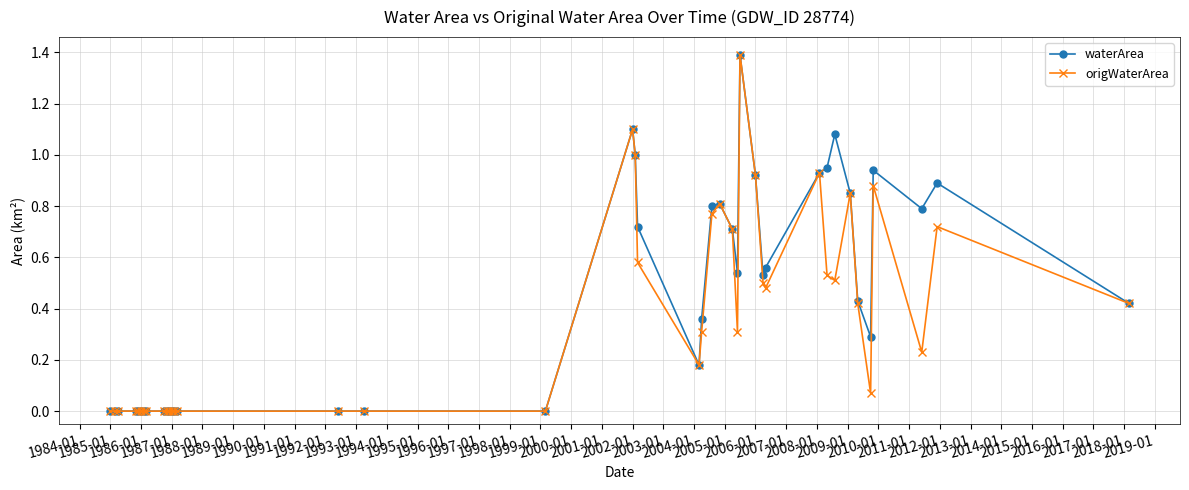

What is the maximum value shown in the chart?

1.4